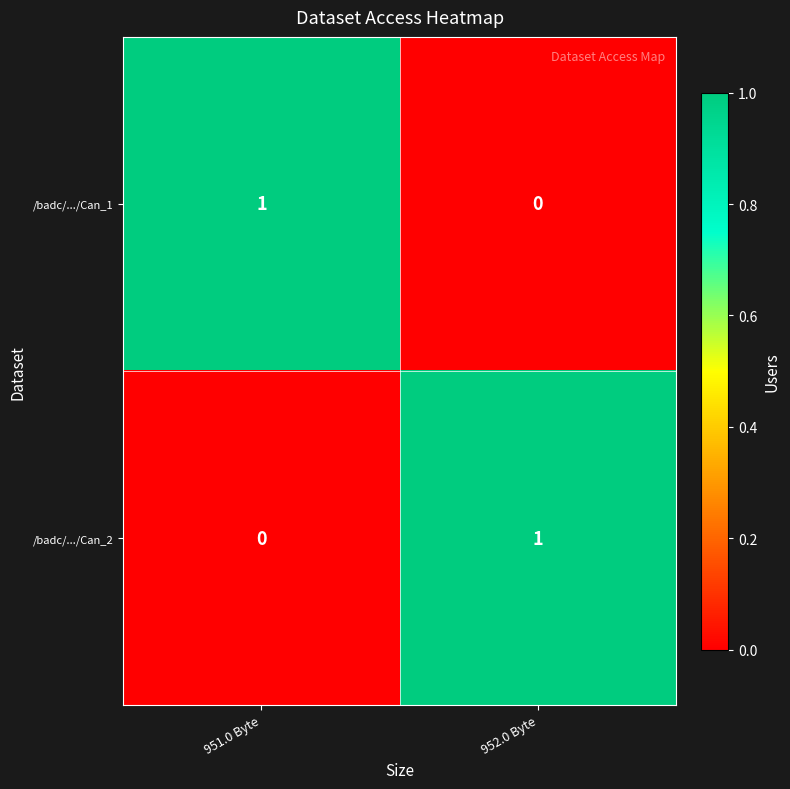

What is the total value across all series at 952.0 Byte?

1